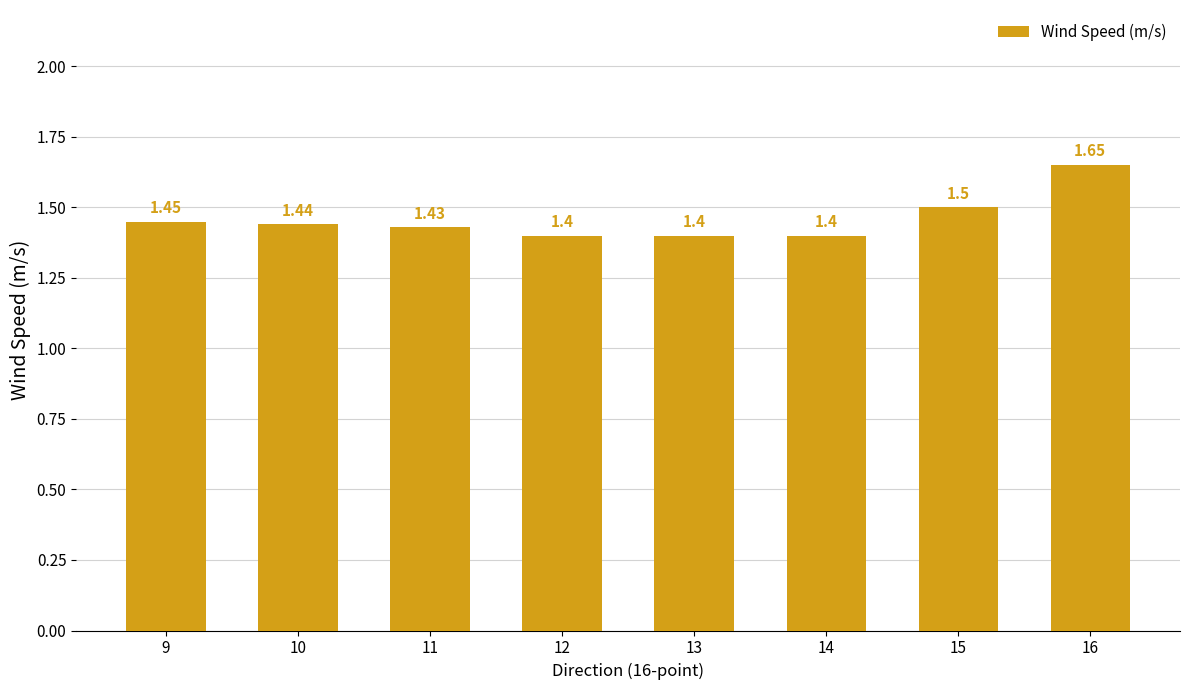

Which label corresponds to the largest value in the chart?

16